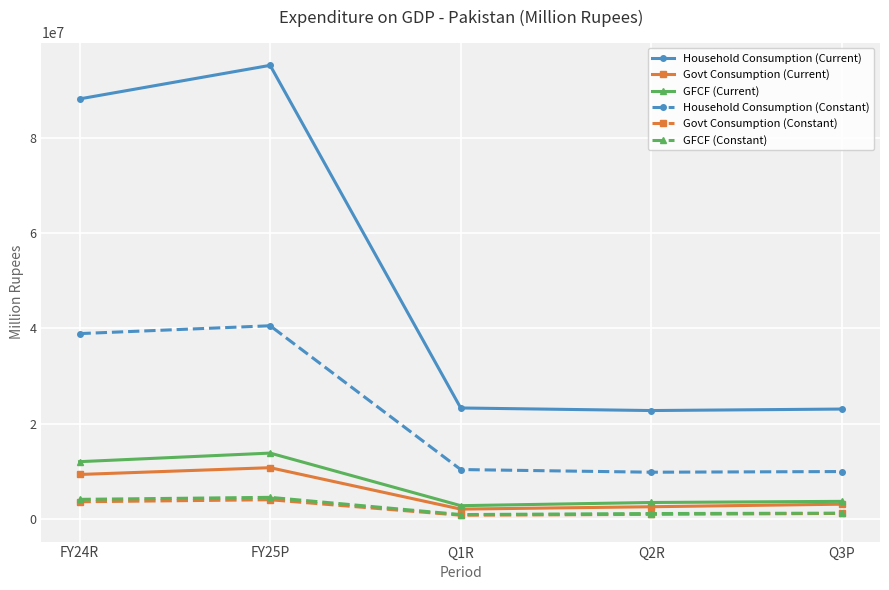

How many interior local valleys does the GFCF (Current) series have?

1